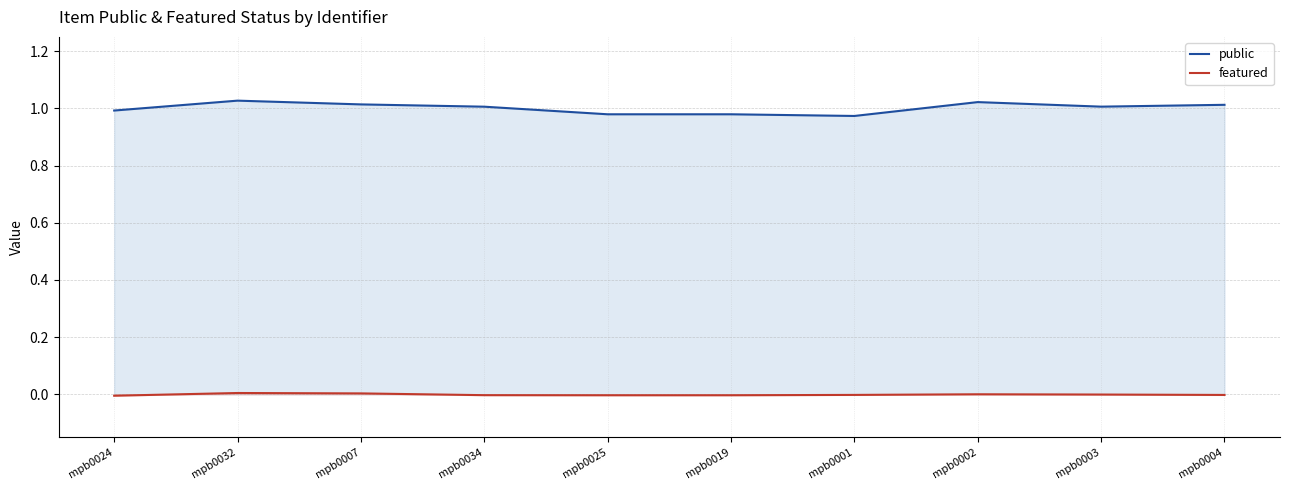

At which category does public reach its first local peak?

mpb0032